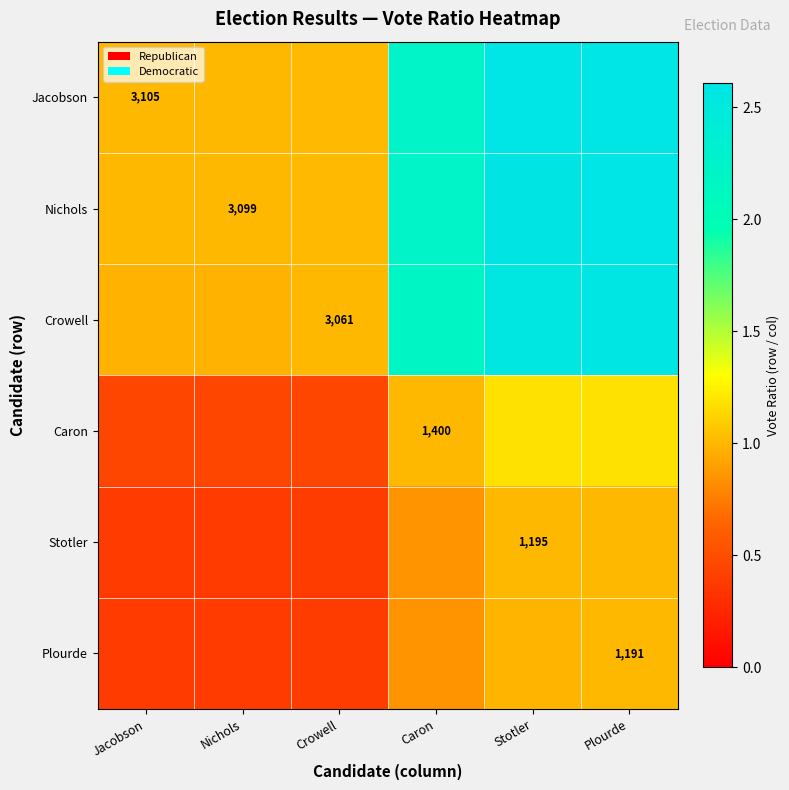

Read the Caron value at Stotler.

1.2